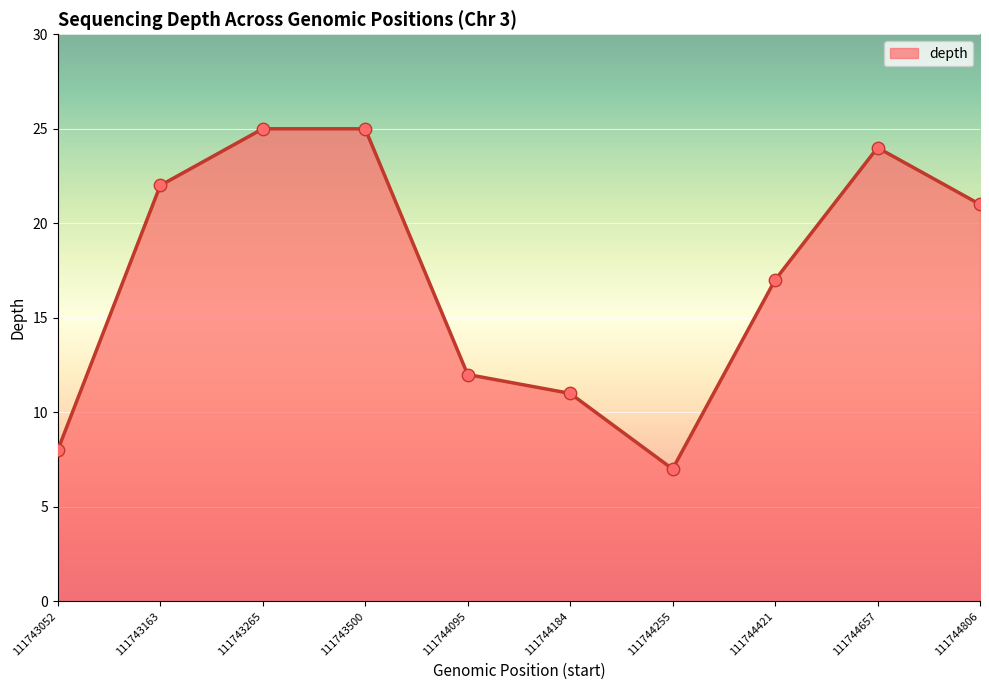

Approximately how many times larger is the value at 111744421 compared to 111743052?

2.1